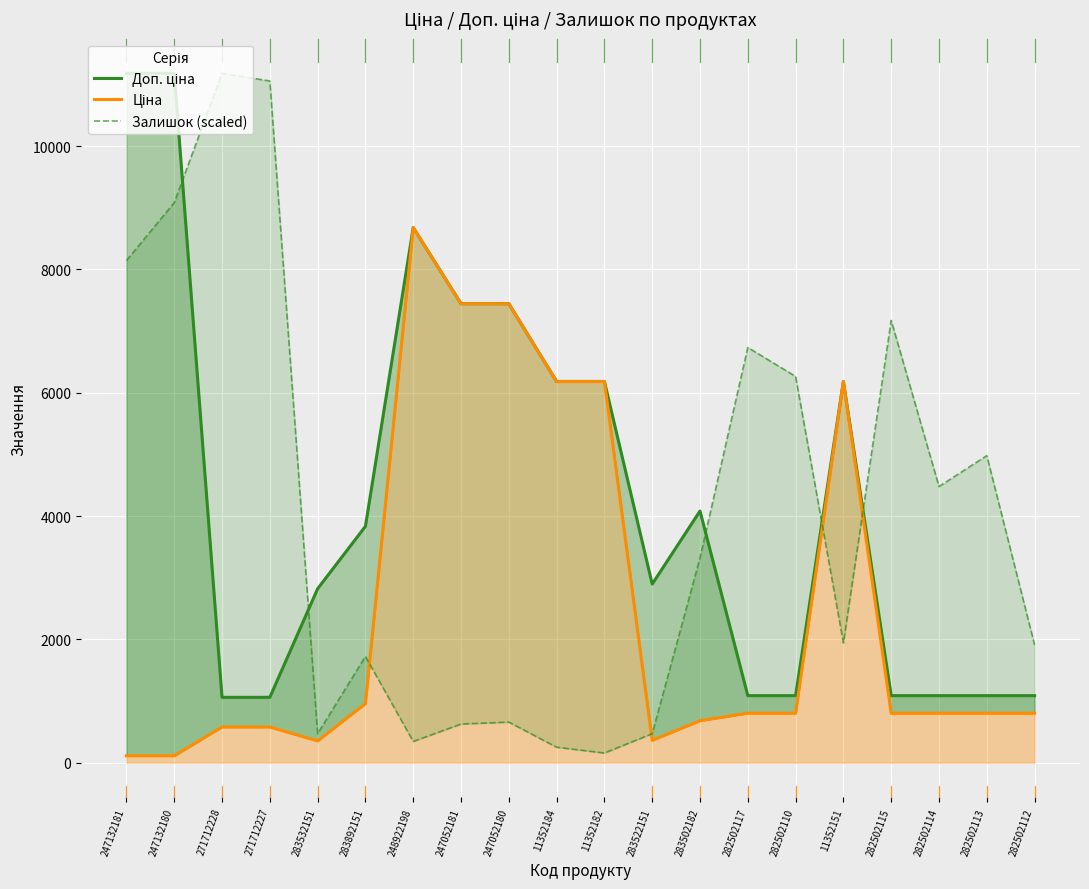

Where is Залишок (scaled) nearest to the value 5669?

282502110